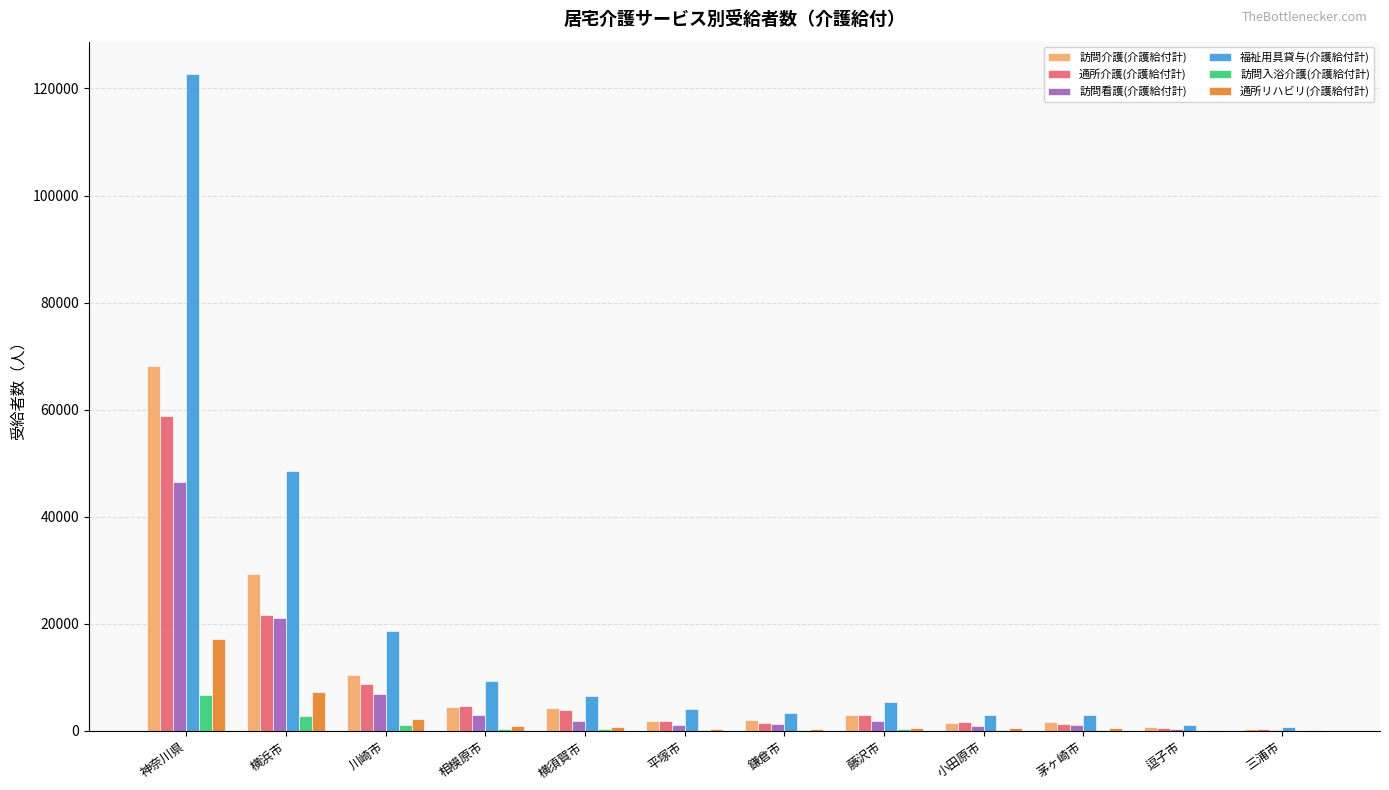

Which series has the largest total across all categories?

福祉用具貸与(介護給付計)